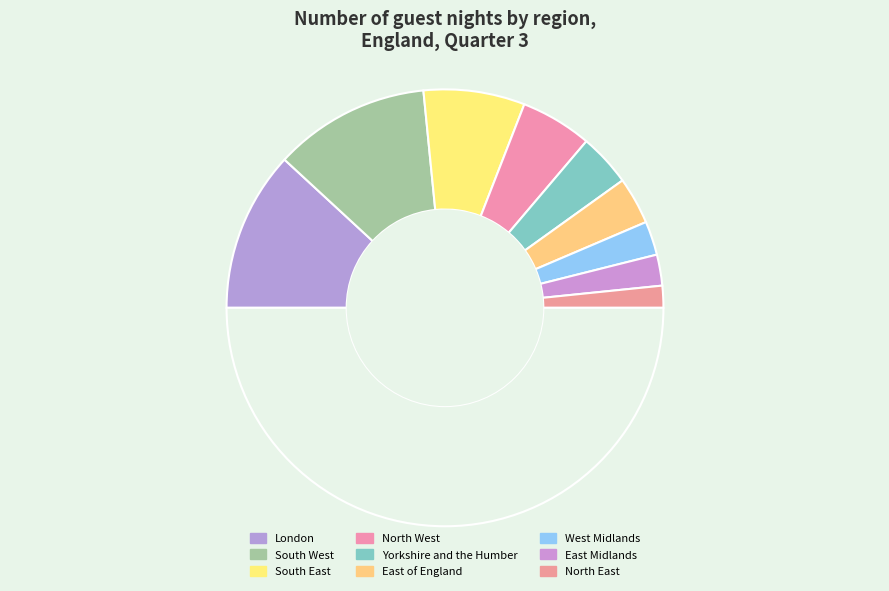

How many segments does this pie chart have?

10